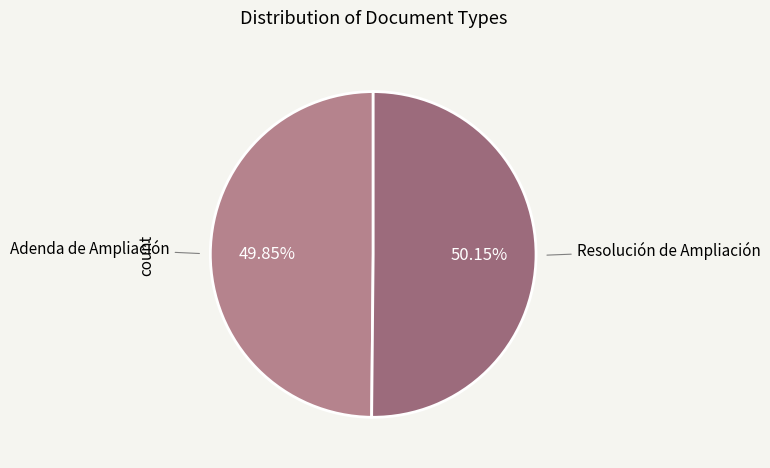

Approximately how many times larger is the value at Adenda de Ampliación compared to Resolución de Ampliación?

1.0